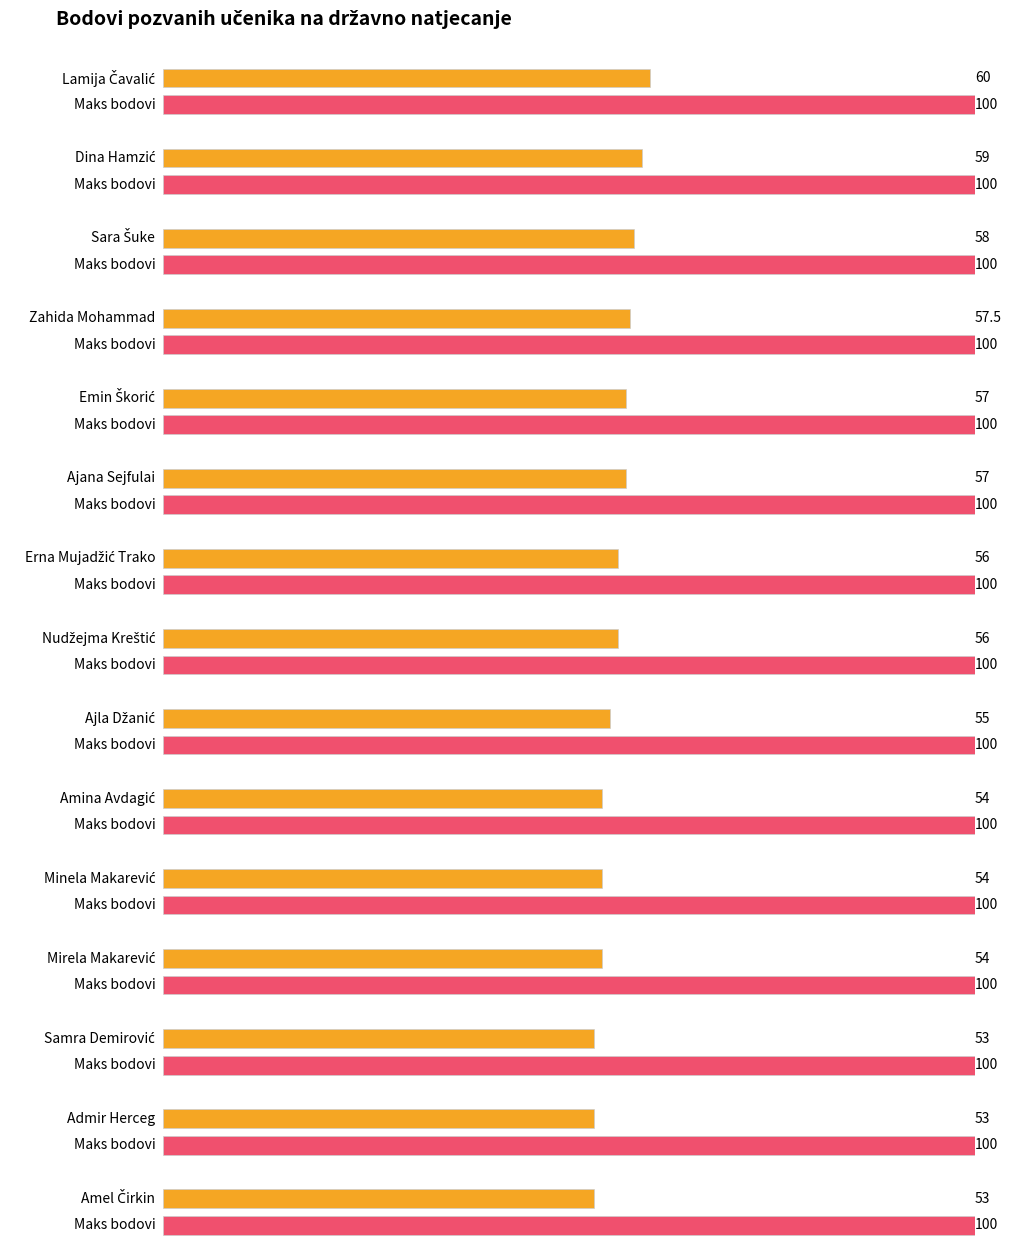

What is the ratio of the value at Emin Škorić to the value at Lamija Čavalić?

0.9